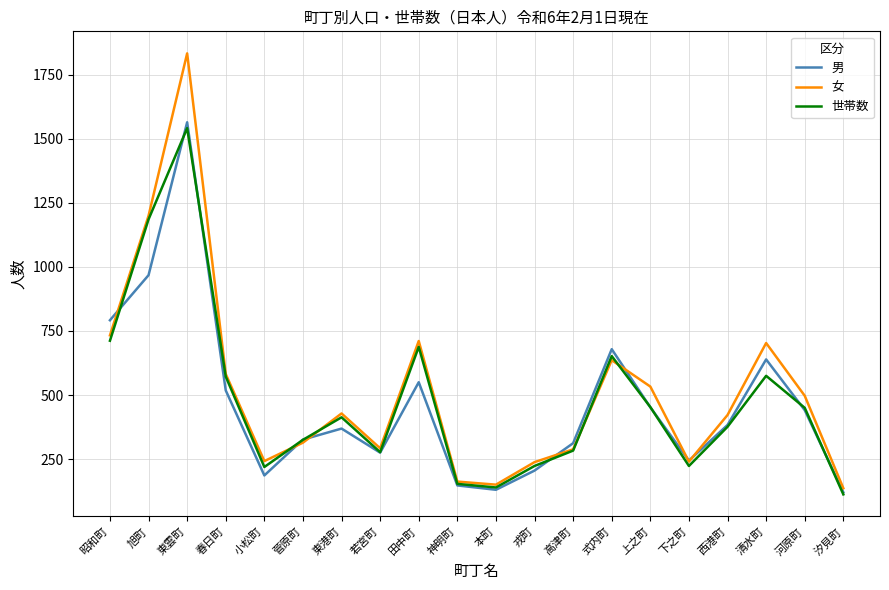

What are all the series names shown in the legend?

男, 女, 世帯数